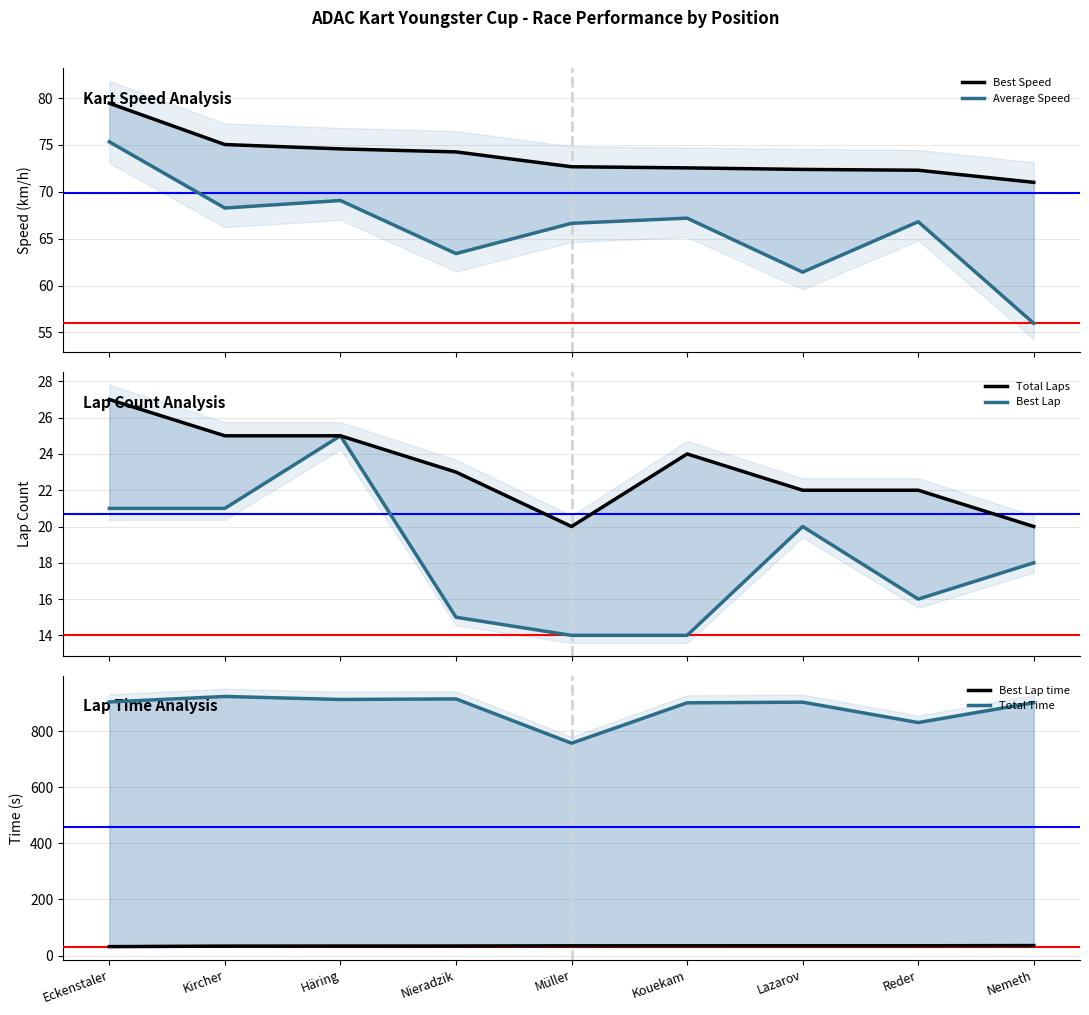

Which category has the highest value in the Best Lap series?

Häring